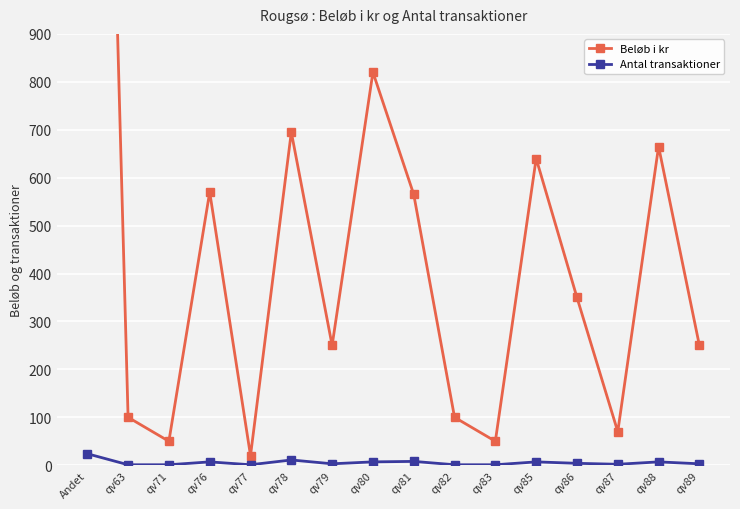

What is the difference between the maximum and minimum values in the Beløb i kr series?

3190